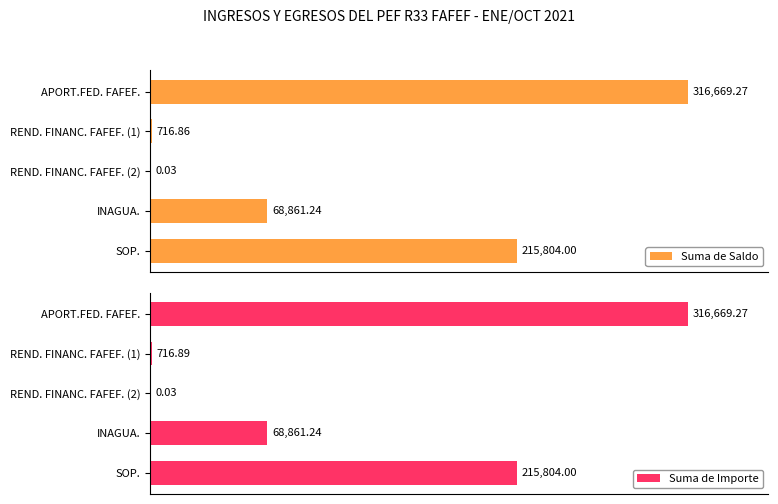

At INAGUA., list the series in order from largest to smallest.

Suma de Saldo, Suma de Importe